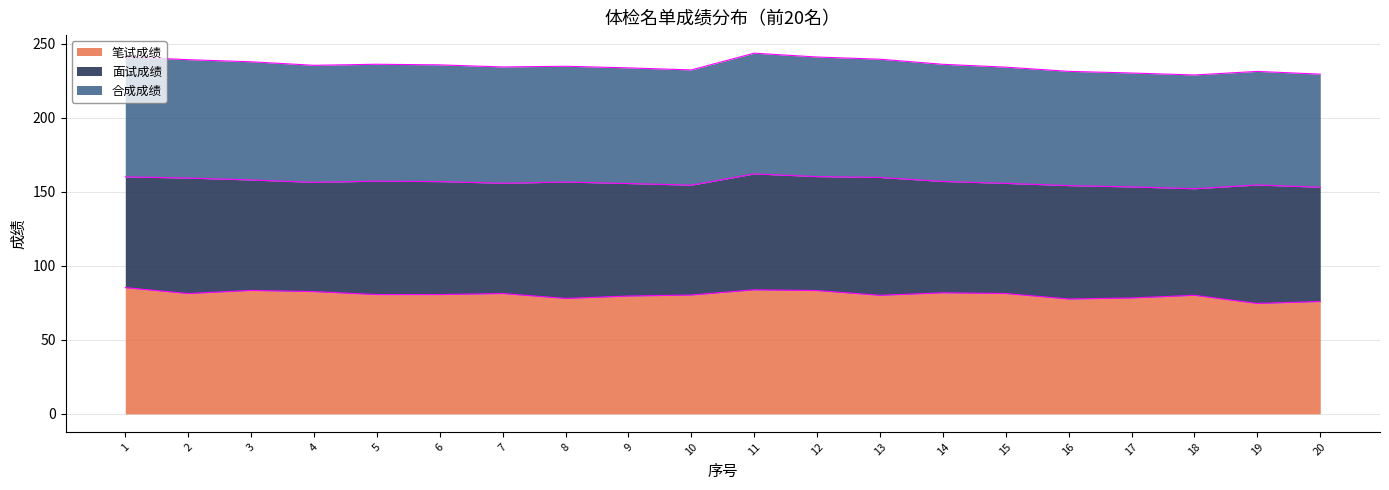

Which series has the largest total across all categories?

合成成绩